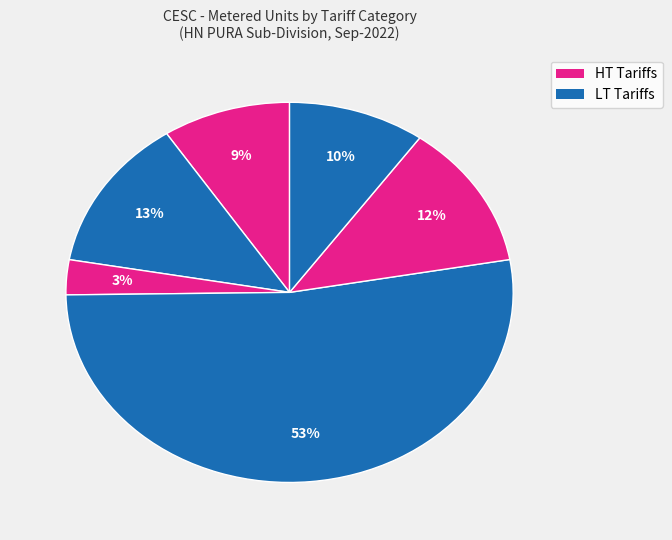

Does any single category account for the majority?

Yes